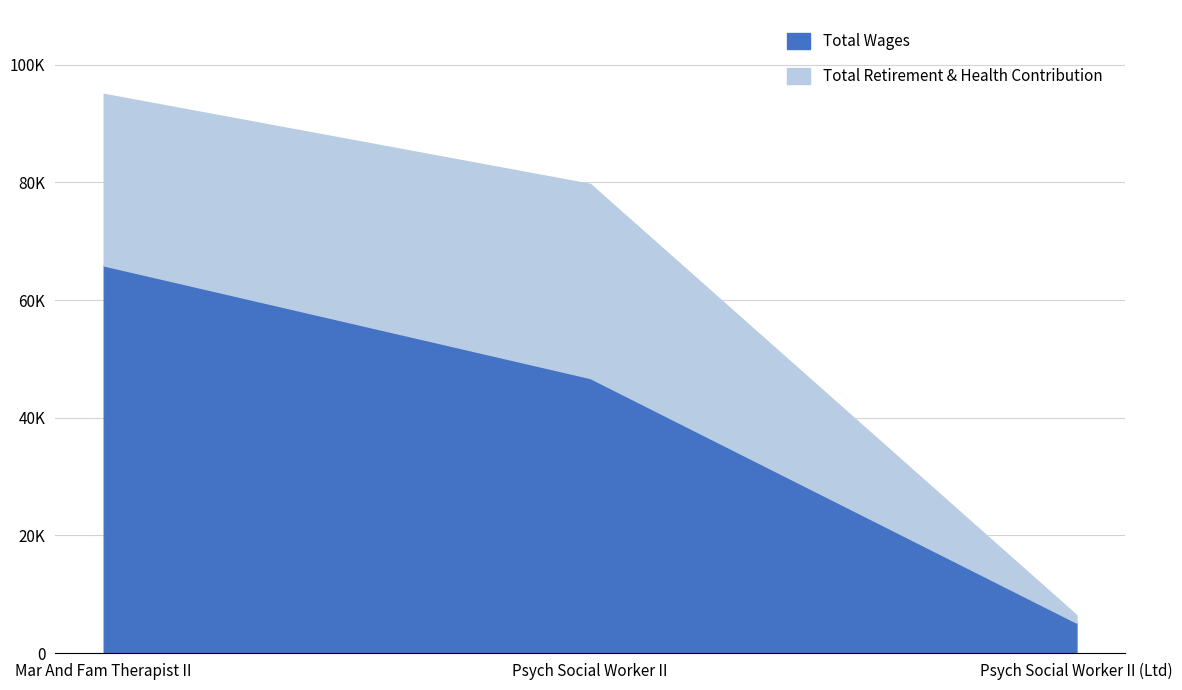

List the labels in order of value, smallest first.

Psych Social Worker II (Ltd), Psych Social Worker II, Mar And Fam Therapist II